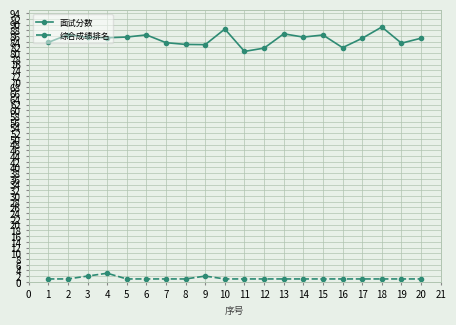

The 面试分数 series shows 80.6 at 11. True or false?

True